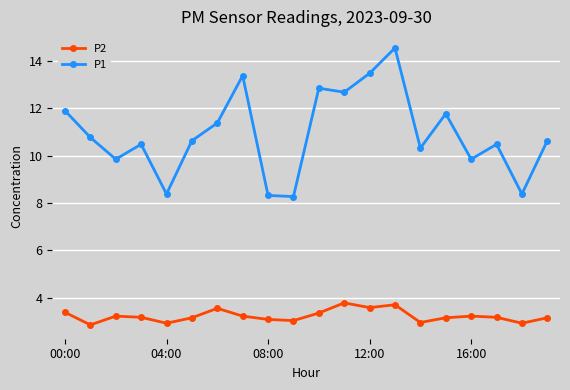

What is the average value of the P2 series?

3.2